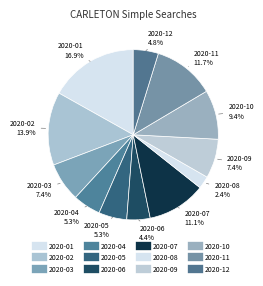

Is the sum of 2020-12 and 2020-02 greater than half?

No